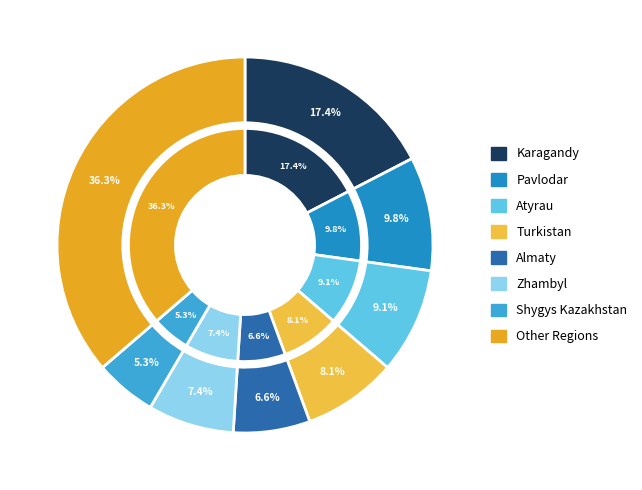

What percentage do Zhambyl and Almaty together represent?

14.0%